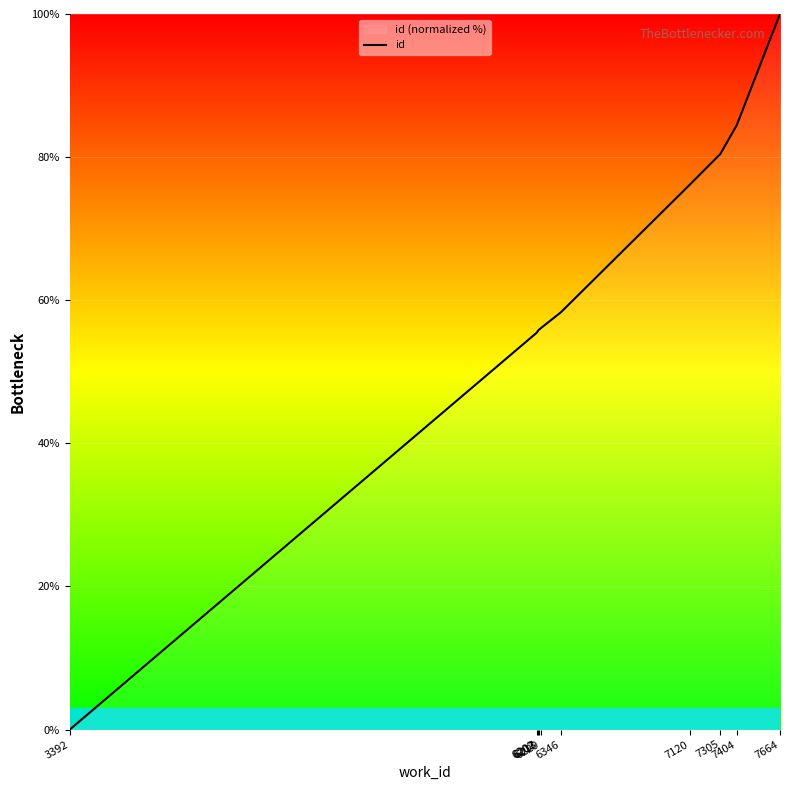

What is the change in value from 7305 to 7404?

+4.0